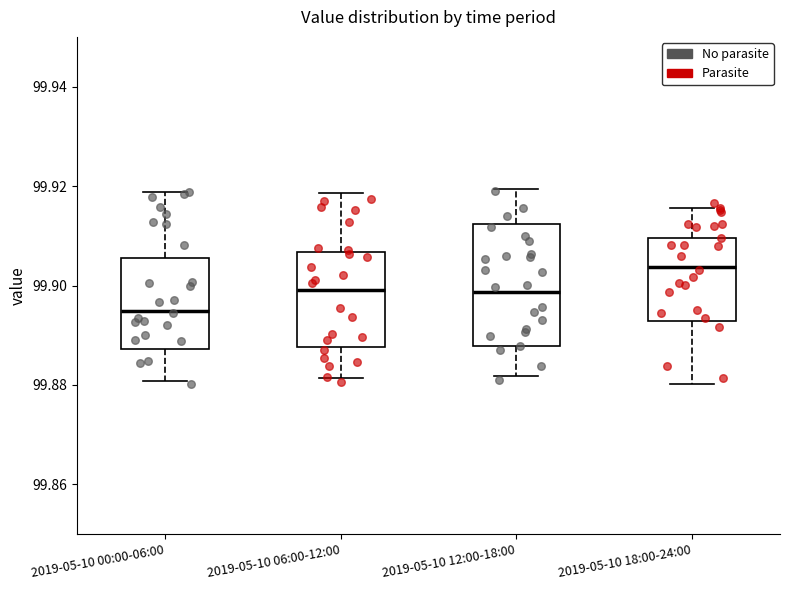

Comparing the boxes themselves (not the whiskers), which one is the tallest?

2019-05-10 12:00-18:00